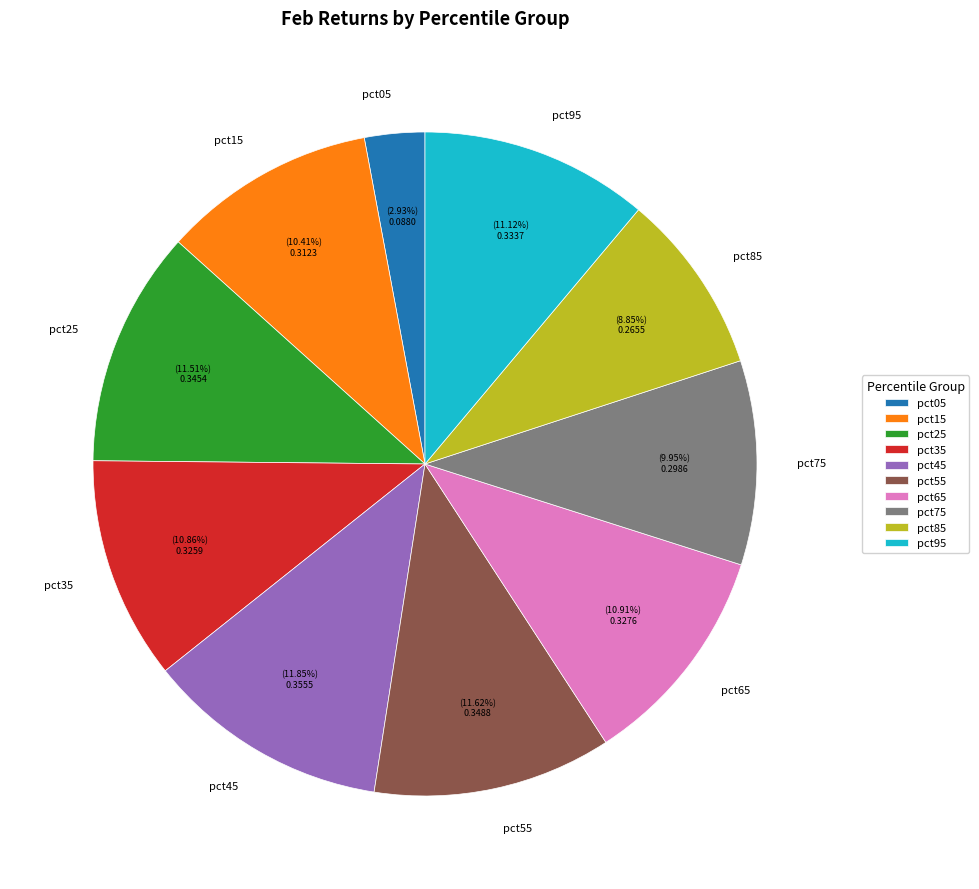

Does pct45 account for over 50% of the chart?

No